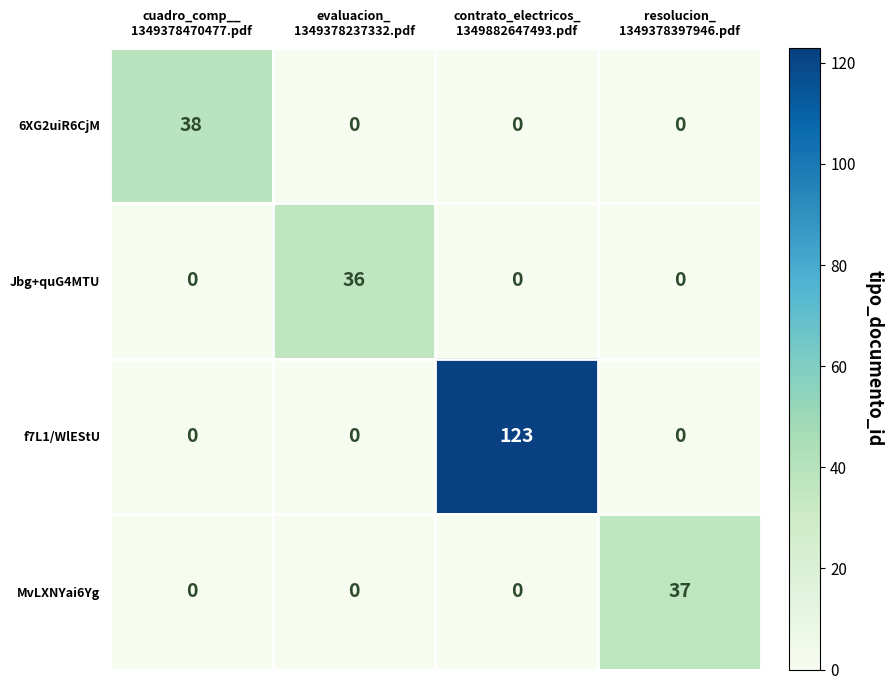

Which series has the widest spread of values?

f7L1/WlEStU